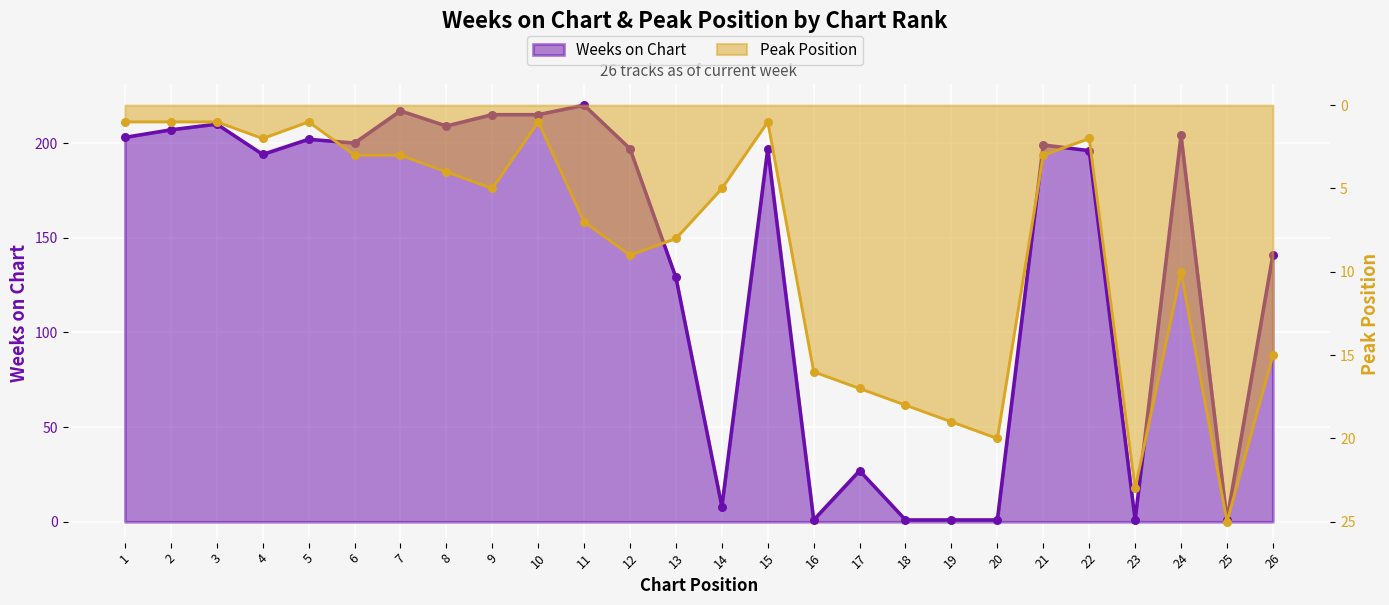

At which category is the sum across all series the highest?

11